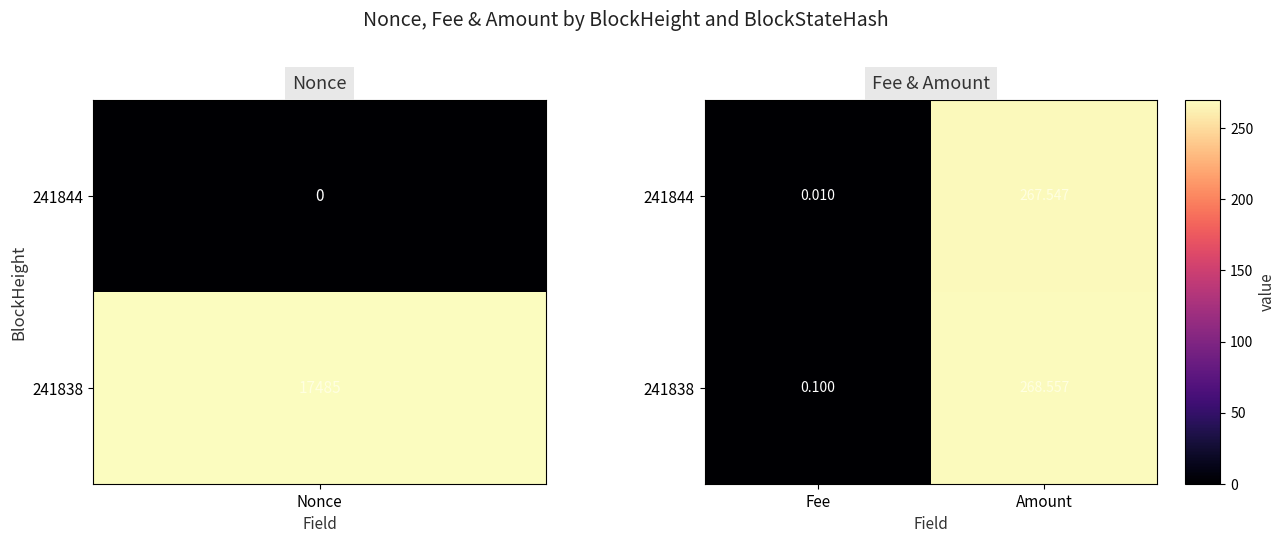

Is the value of 241844 at Fee greater than the value of 241838 at Fee?

No